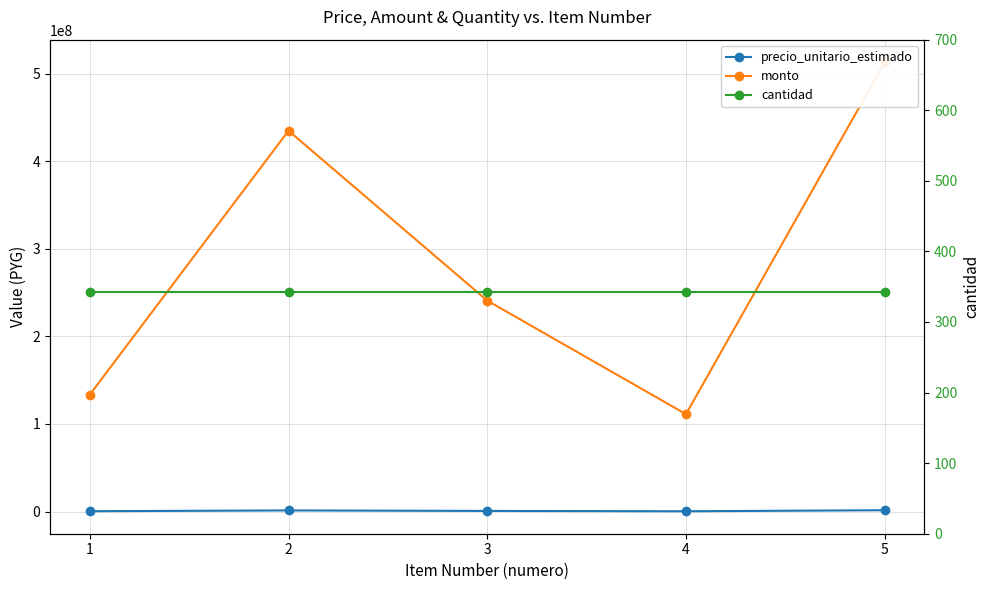

At how many categories does at least one series exceed 284901151?

2